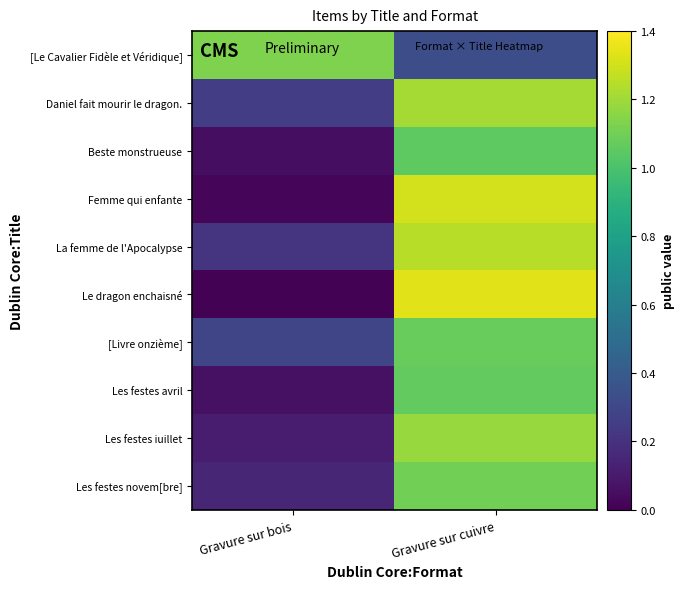

Which label corresponds to the smallest value in the chart?

Gravure sur bois